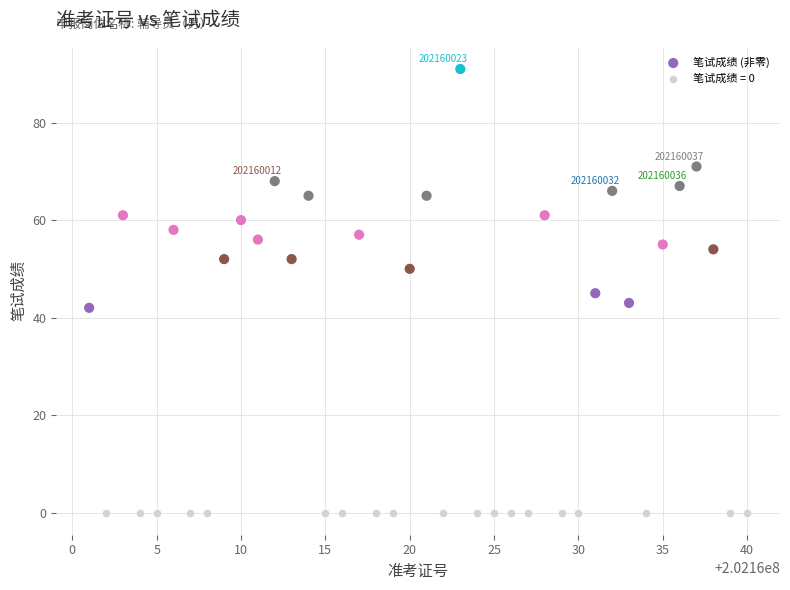

Which series contains the lowest Y value?

笔试成绩 = 0